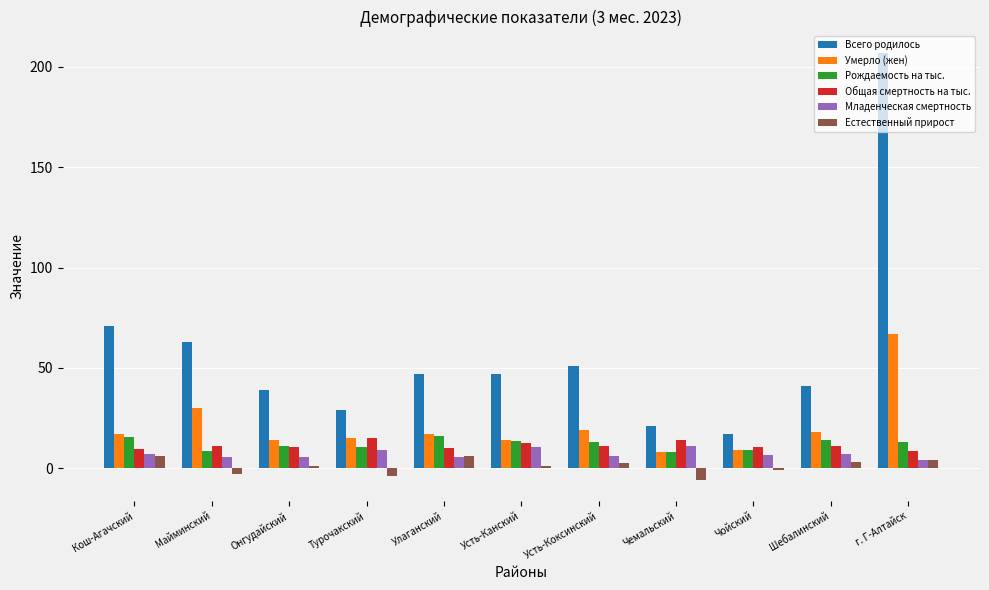

Which series has the largest total across all categories?

Всего родилось